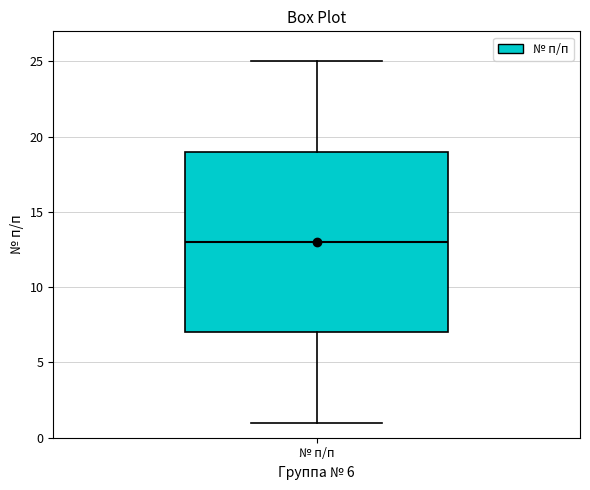

Where is the upper edge of the box for № п/п on the y-axis? The values are not printed on the chart, so give them approximately, as read against the axis.

19